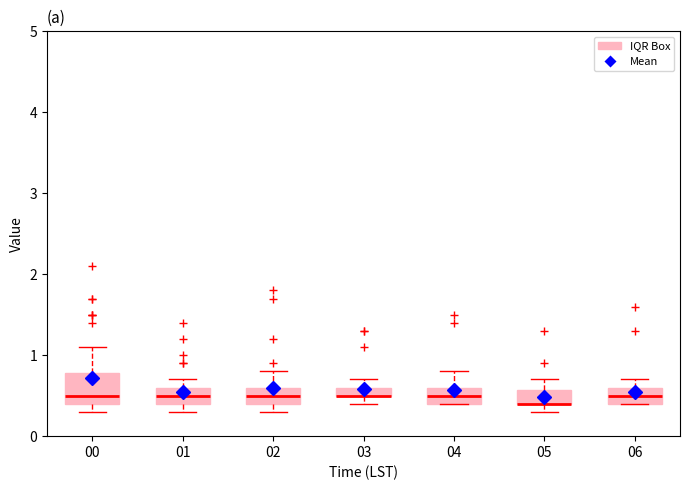

Comparing the boxes themselves (not the whiskers), which one is the tallest?

00